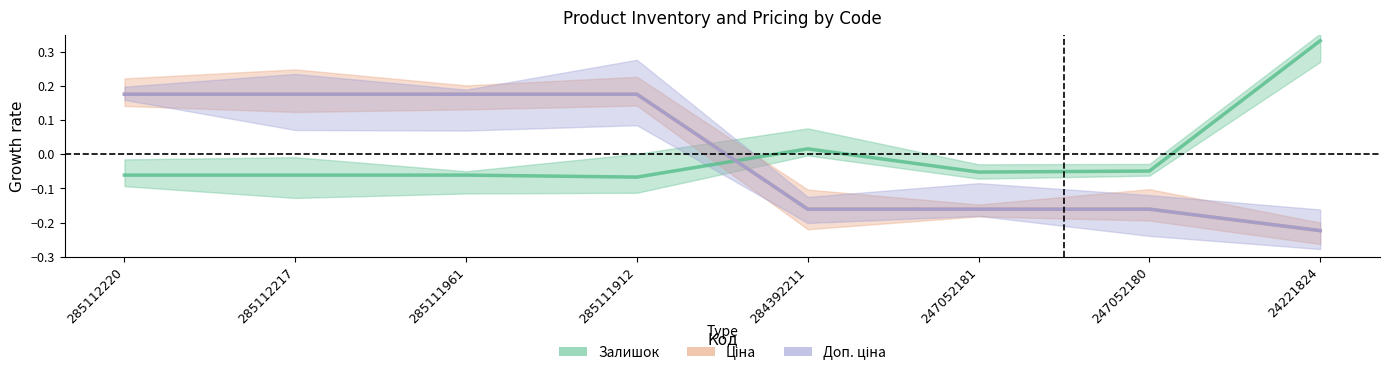

Reading right to left, list all the values displayed in this chart.

Залишок: 24221824=0.3	247052180=-0.0	247052181=-0.1	284392211=0.0	285111912=-0.1	285111961=-0.1	285112217=-0.1	285112220=-0.1
Ціна: 24221824=-0.2	247052180=-0.2	247052181=-0.2	284392211=-0.2	285111912=0.2	285111961=0.2	285112217=0.2	285112220=0.2
Доп. ціна: 24221824=-0.2	247052180=-0.2	247052181=-0.2	284392211=-0.2	285111912=0.2	285111961=0.2	285112217=0.2	285112220=0.2